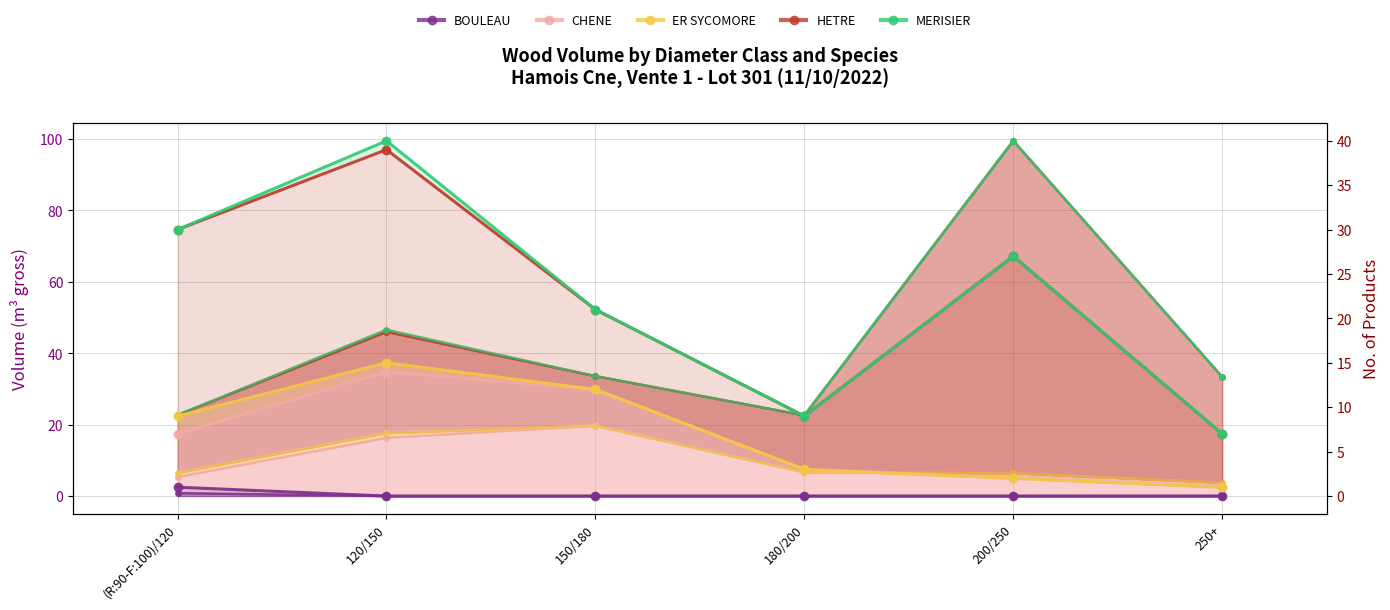

True or false: MERISIER (nbre) has a value of 40 at 120/150.

True